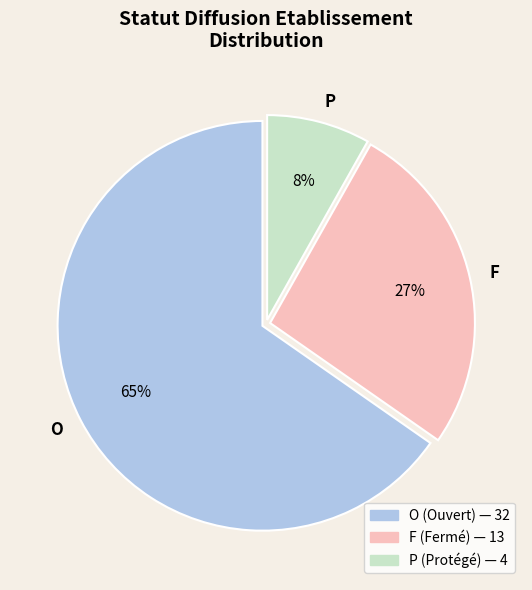

Is P the majority of the pie?

No